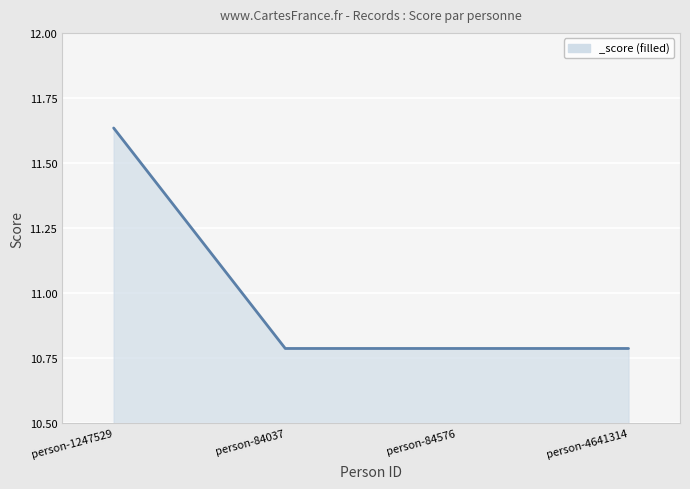

What is the difference between the maximum and minimum values?

0.8